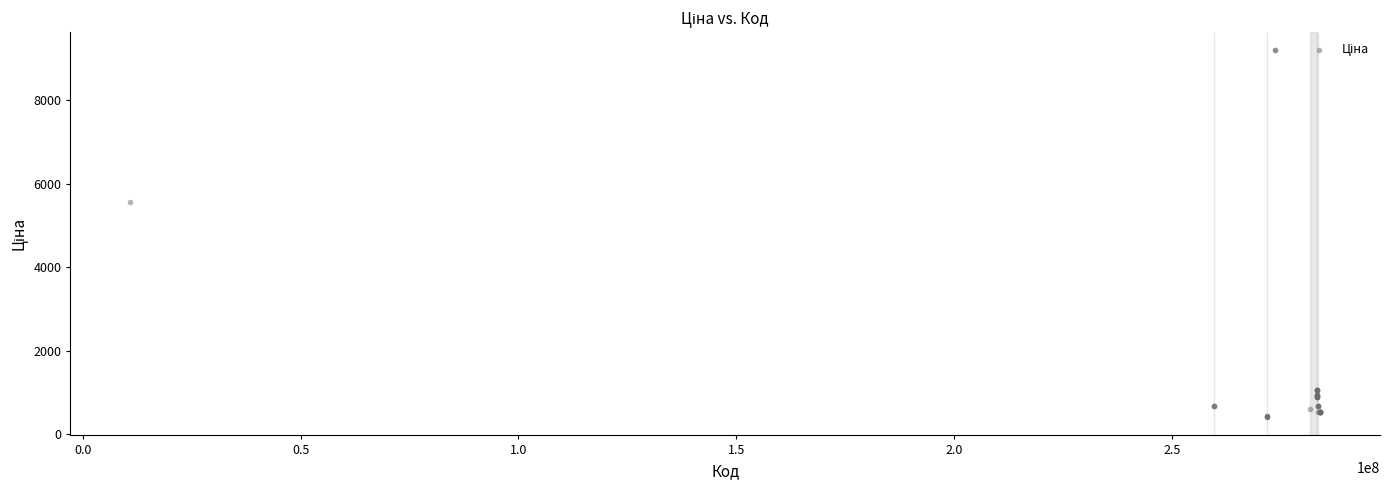

What Y value in the scatter plot is closest to 4802?

5560.3